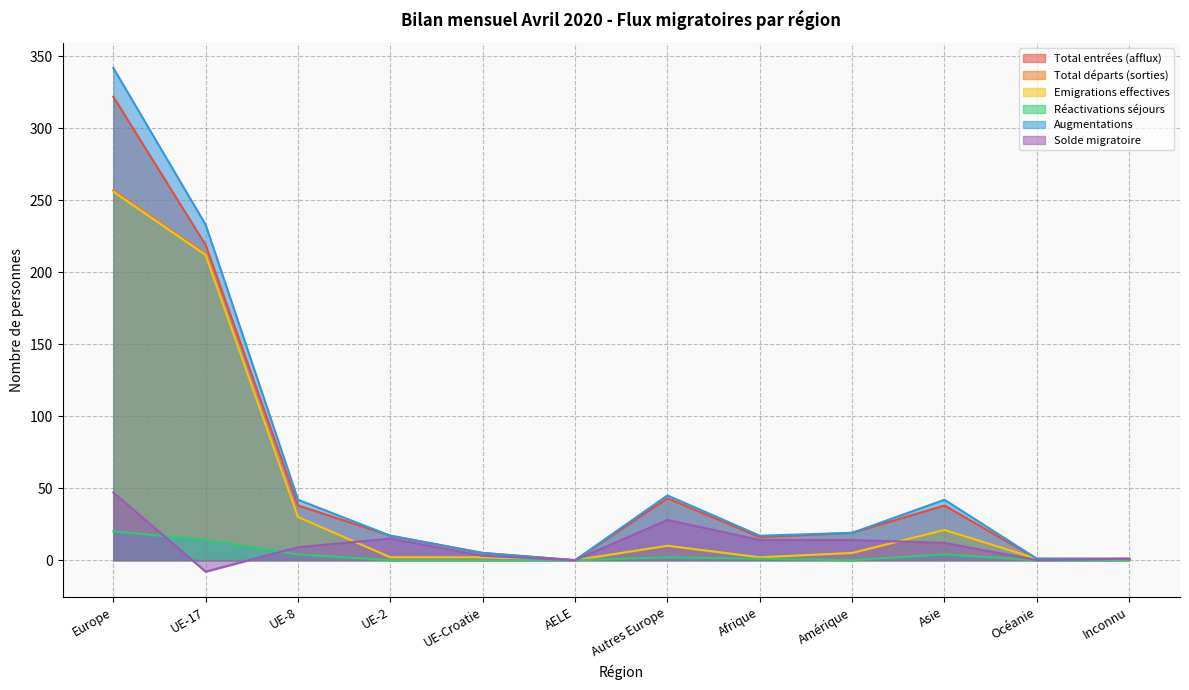

True or false: Total entrées (afflux) has more than 1 interior local peaks.

True